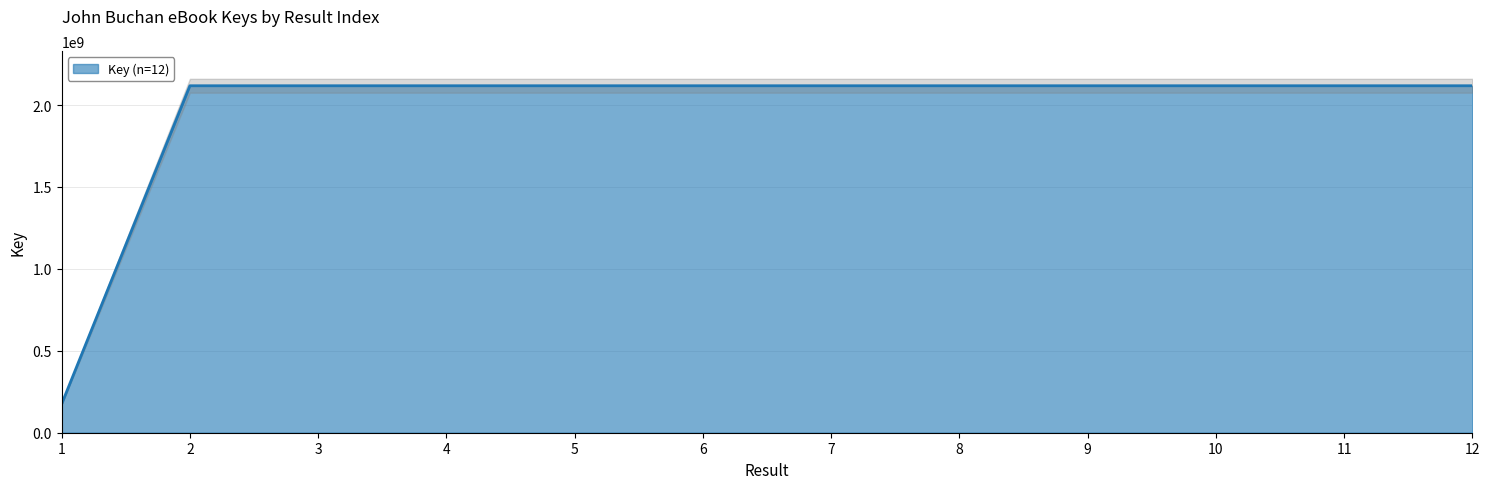

List the labels in order of value, smallest first.

1, 2, 3, 12, 9, 5, 7, 10, 4, 6, 8, 11